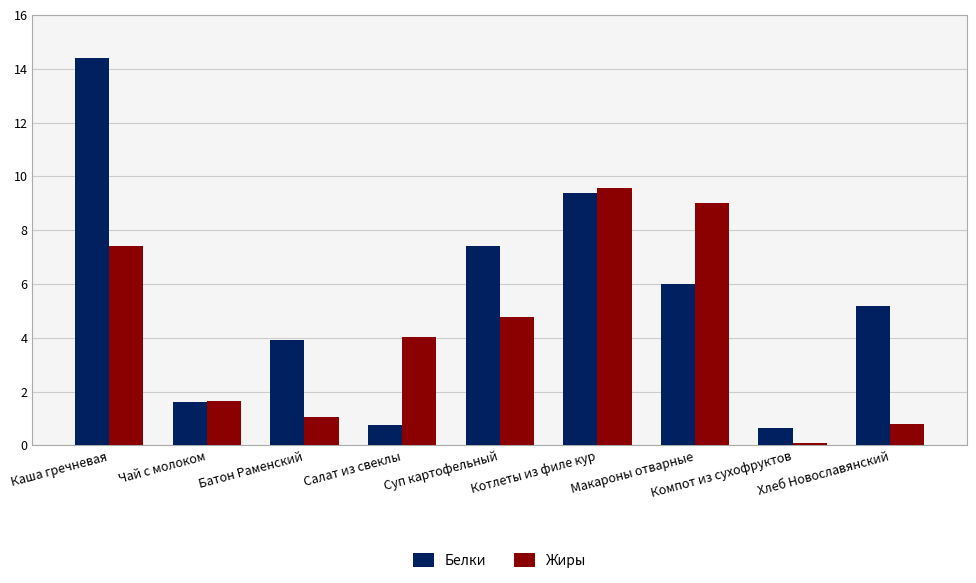

What are all the series names shown in the legend?

Белки, Жиры